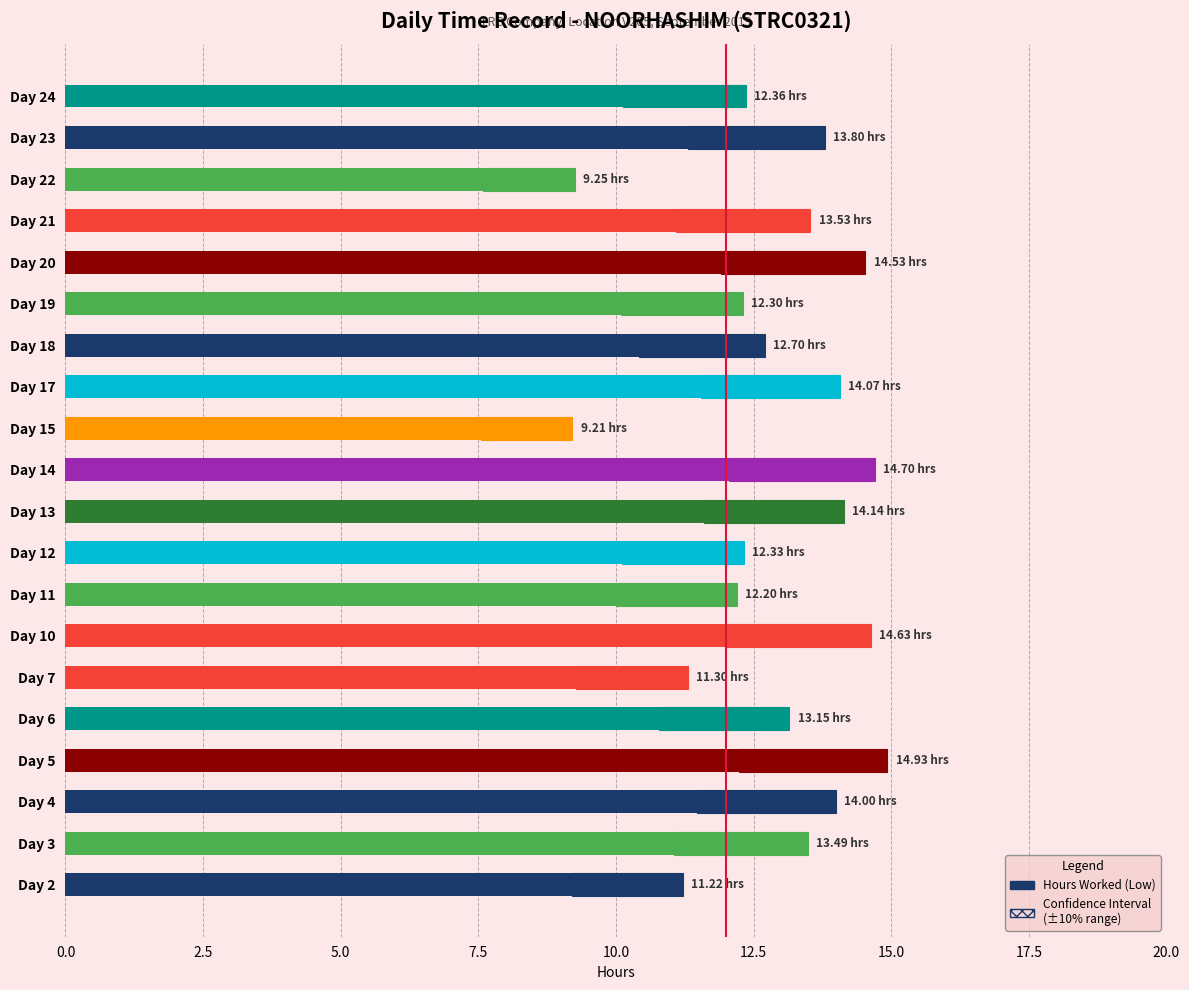

How many data points are less than 13?

9